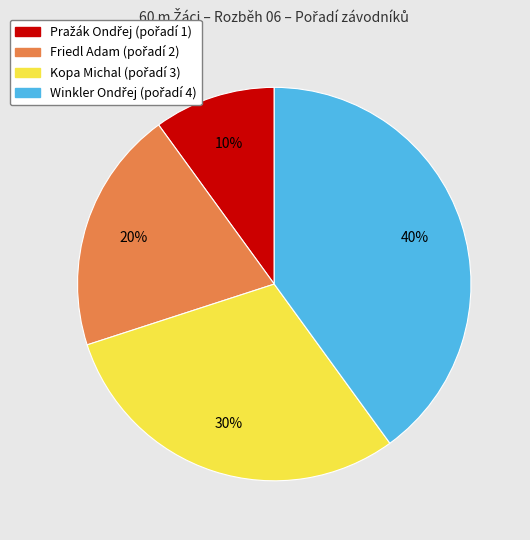

True or false: Kopa Michal accounts for 30% of the total.

True